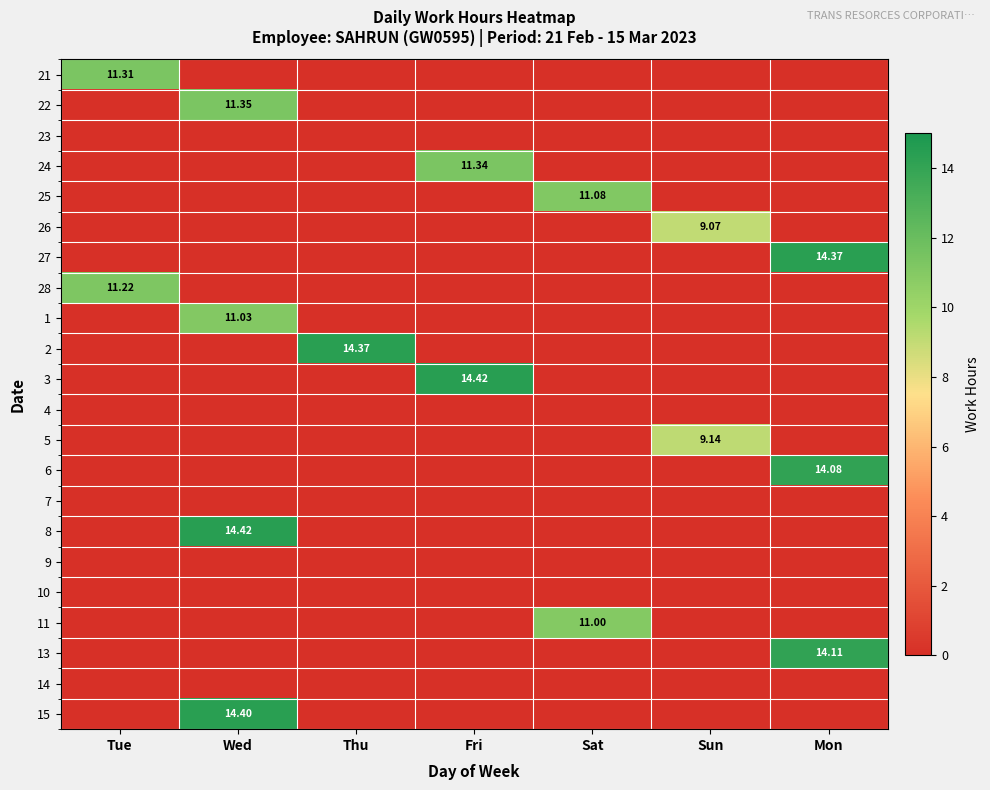

At which category does the chart reach its peak across all series?

Fri